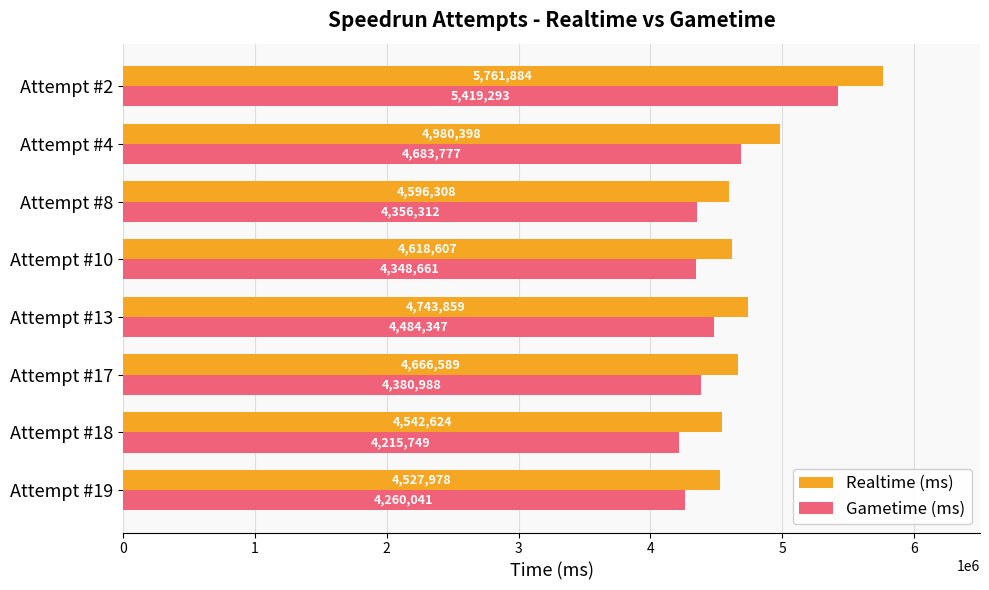

How many data points in Realtime (ms) are less than 4666589?

4